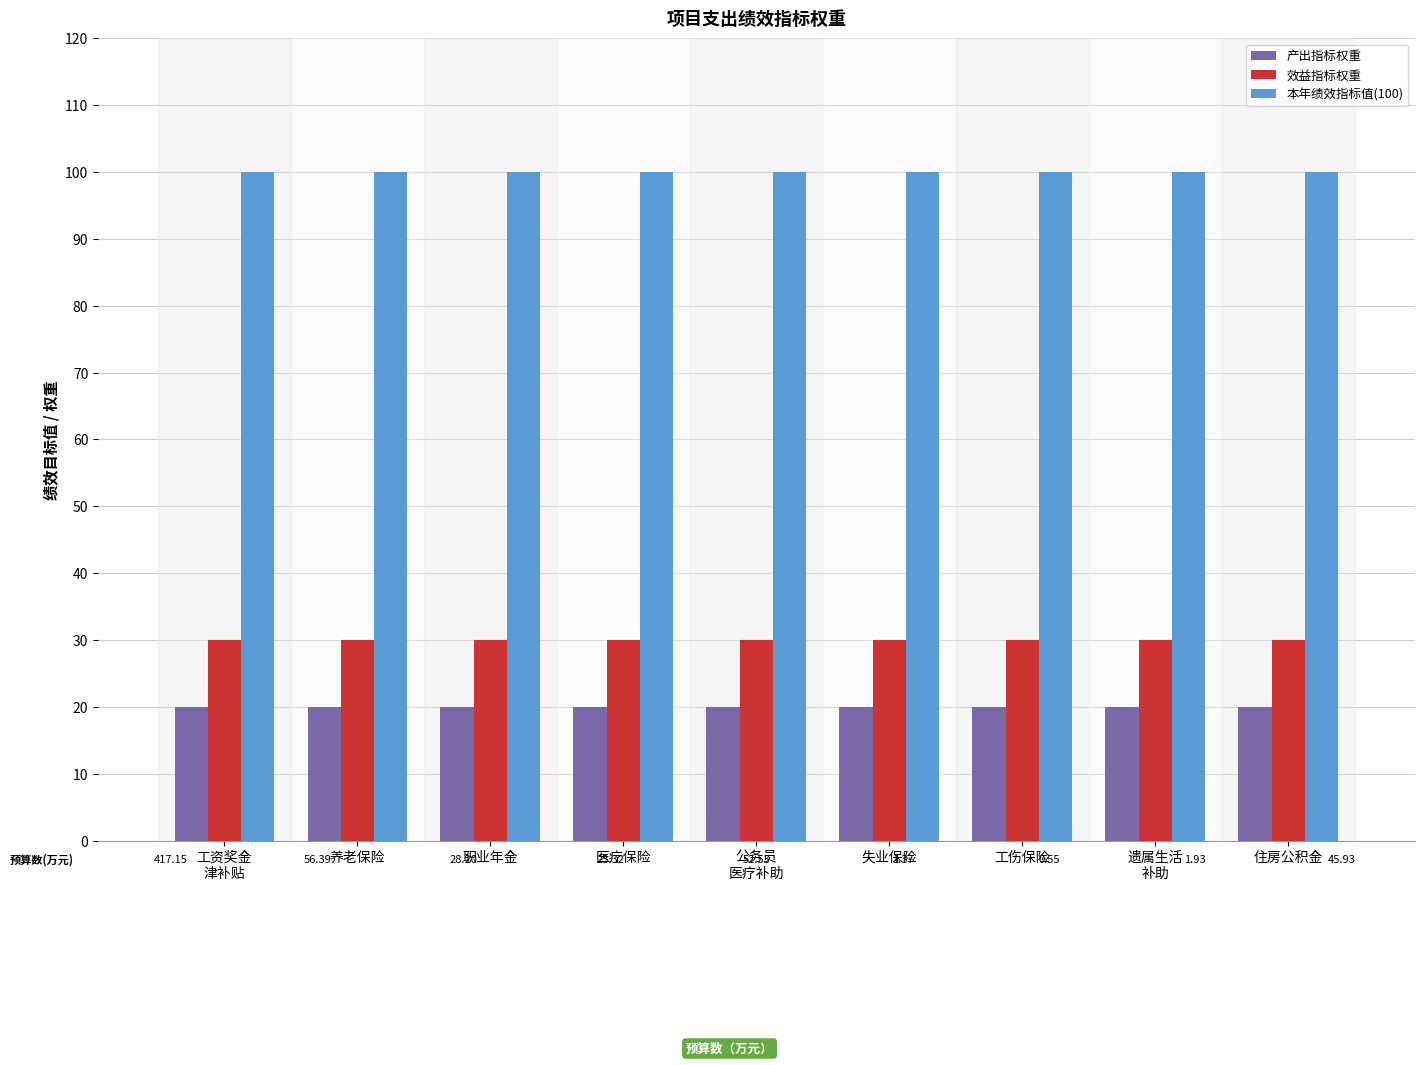

What is the maximum value for 效益指标权重?

30